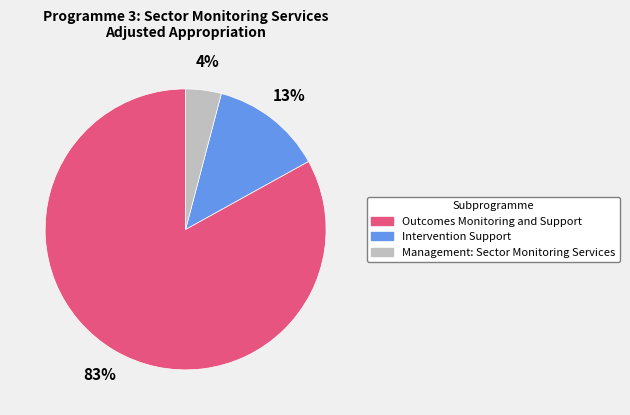

Does Management: Sector Monitoring Services represent more than half of the total?

No